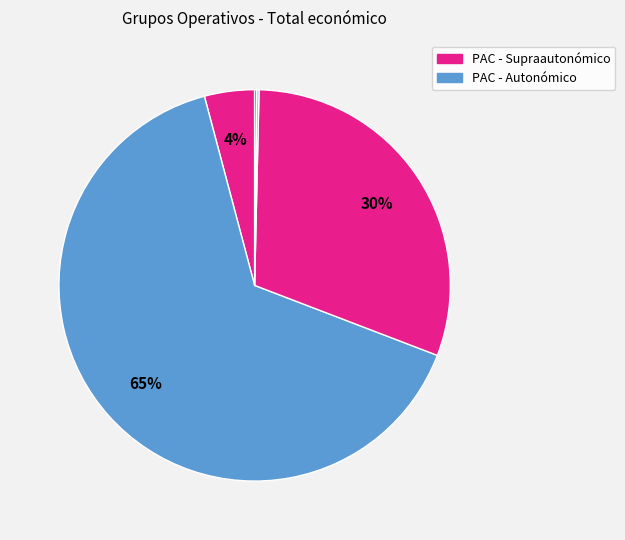

To the nearest percent, what is the difference between the largest and smallest slice percentages?

65%